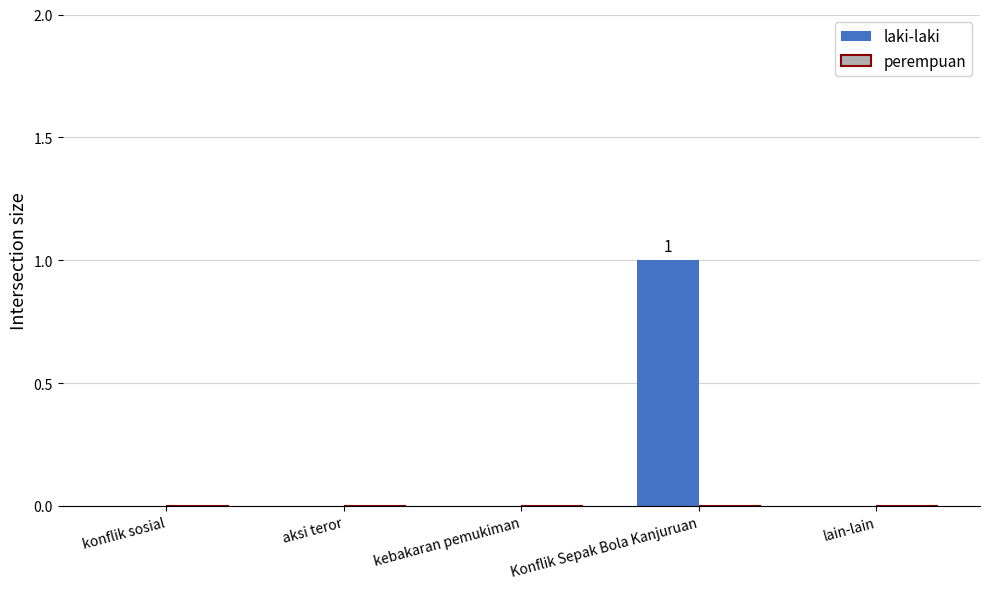

Which has a higher value, kebakaran pemukiman or Konflik Sepak Bola Kanjuruan?

Konflik Sepak Bola Kanjuruan